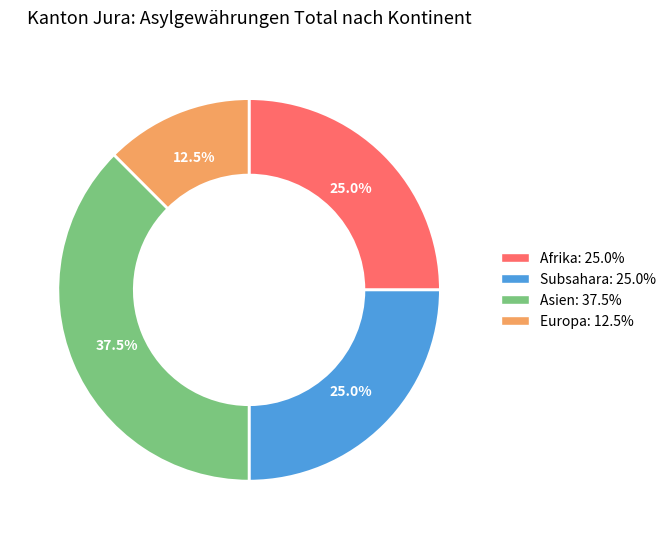

Approximately how many times larger is the value at Europa: 12.5% compared to Afrika: 25.0%?

0.5